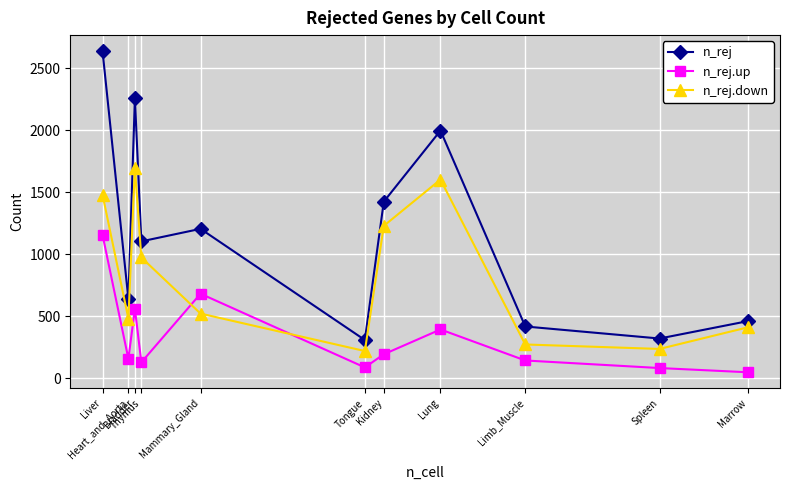

Is the value of n_rej at Heart_and_Aorta greater than the value of n_rej.up at Spleen?

Yes